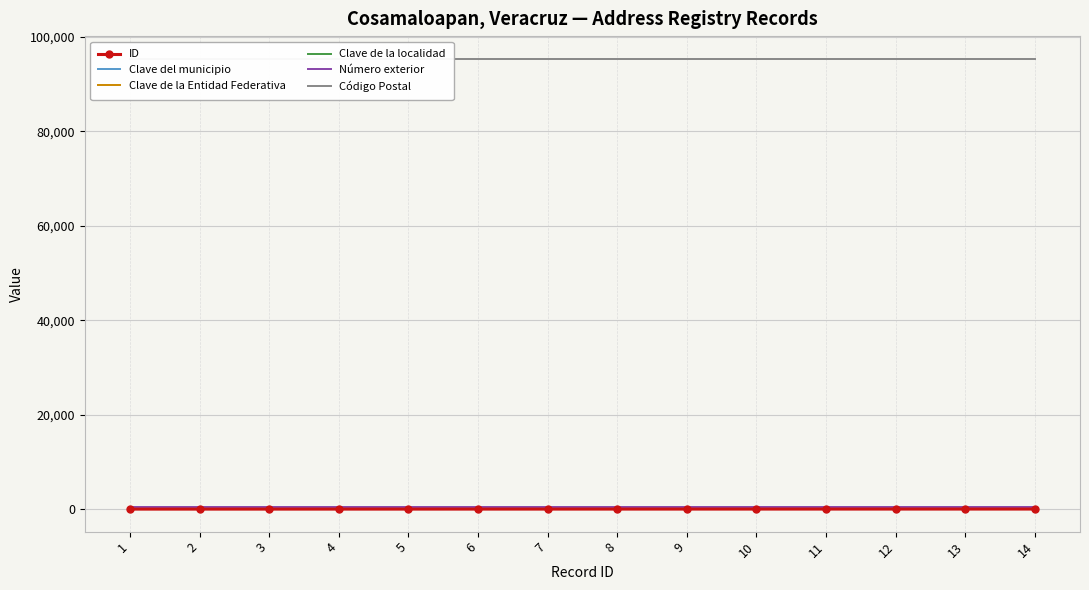

What is the minimum value for Clave de la localidad?

45